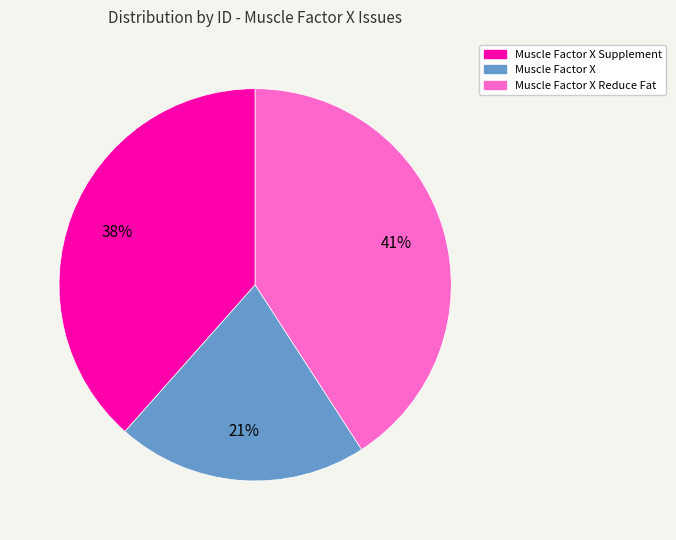

Which slice is the largest?

Muscle Factor X Reduce Fat